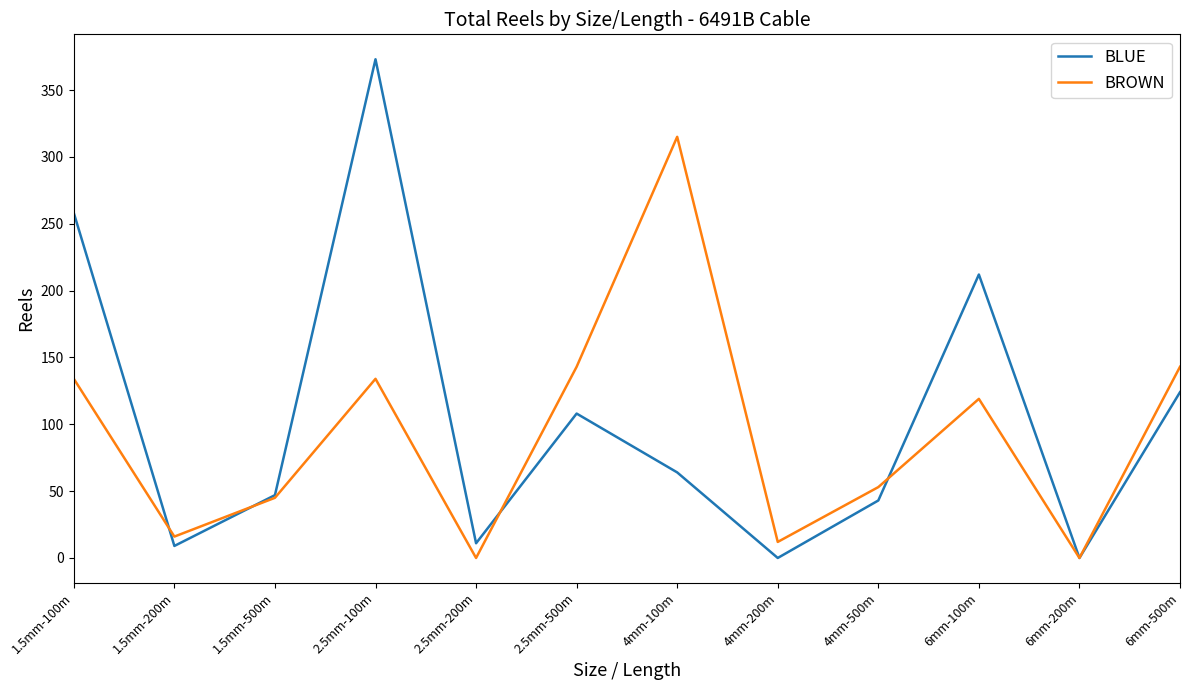

Which label corresponds to the largest value in the chart?

2.5mm-100m